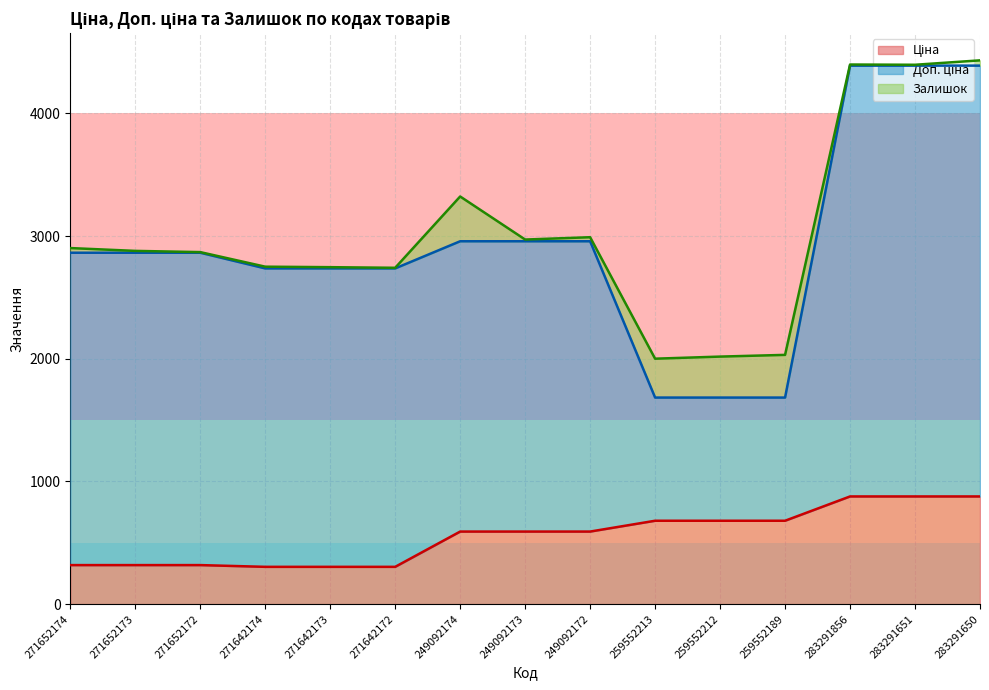

Is it true that Залишок equals 43.0 at 283291650?

True